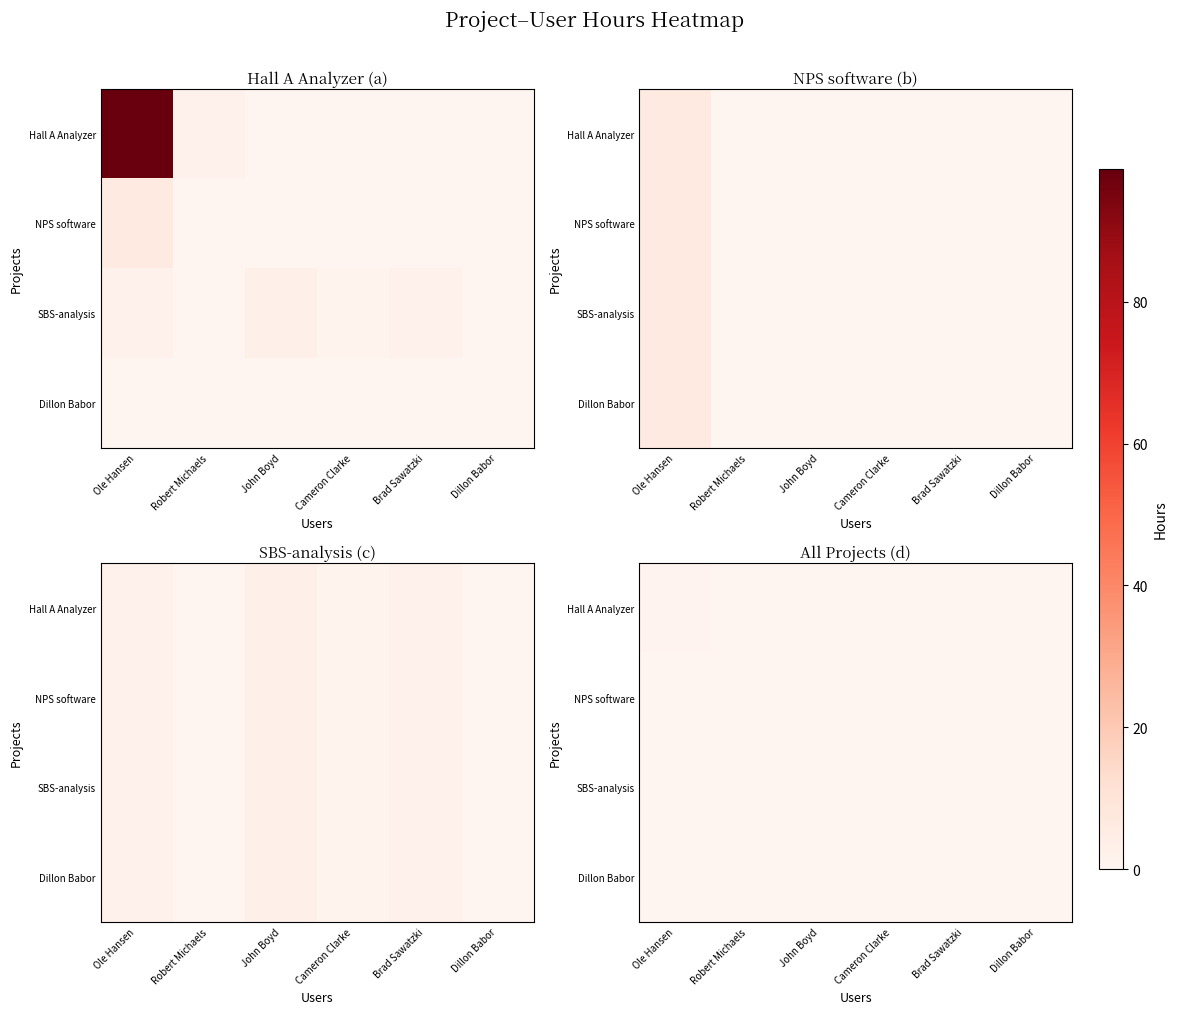

How many data points in Hall A Analyzer are above 0?

2